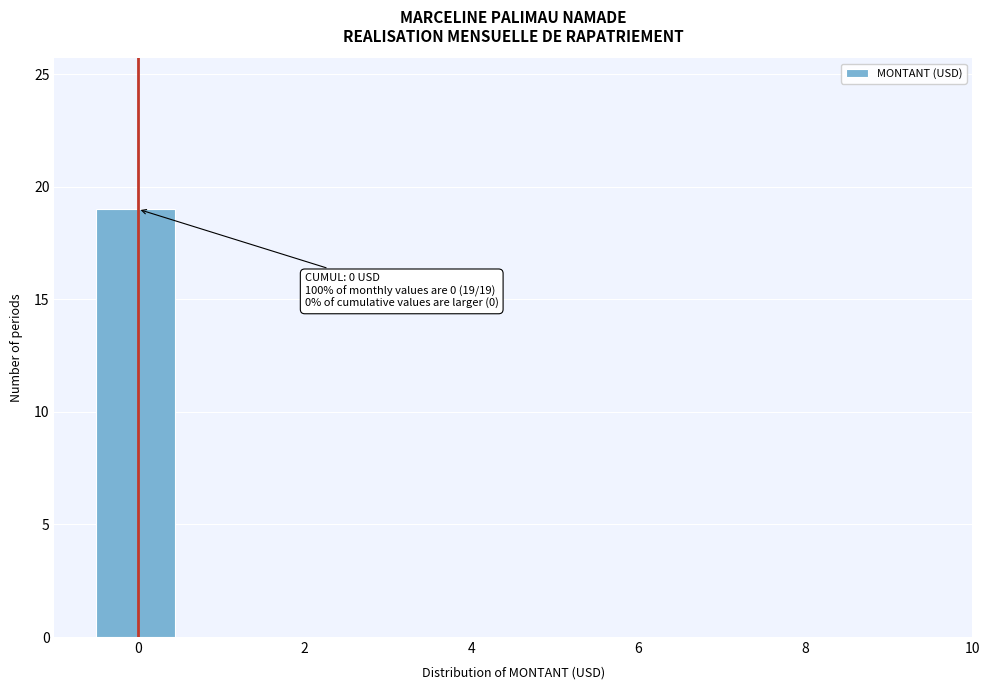

Which range on the x-axis has the tallest bar?

-0.5 to 0.5